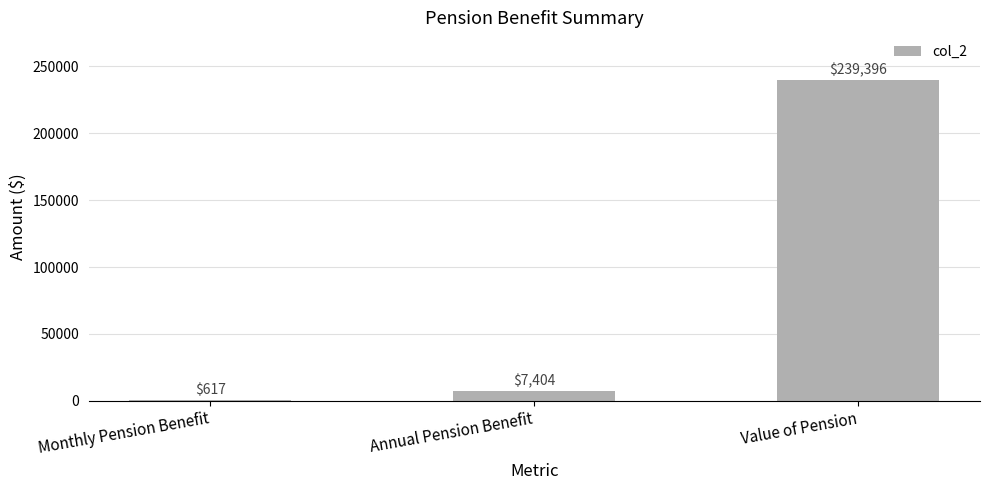

Which category has the highest value across all series?

Value of Pension